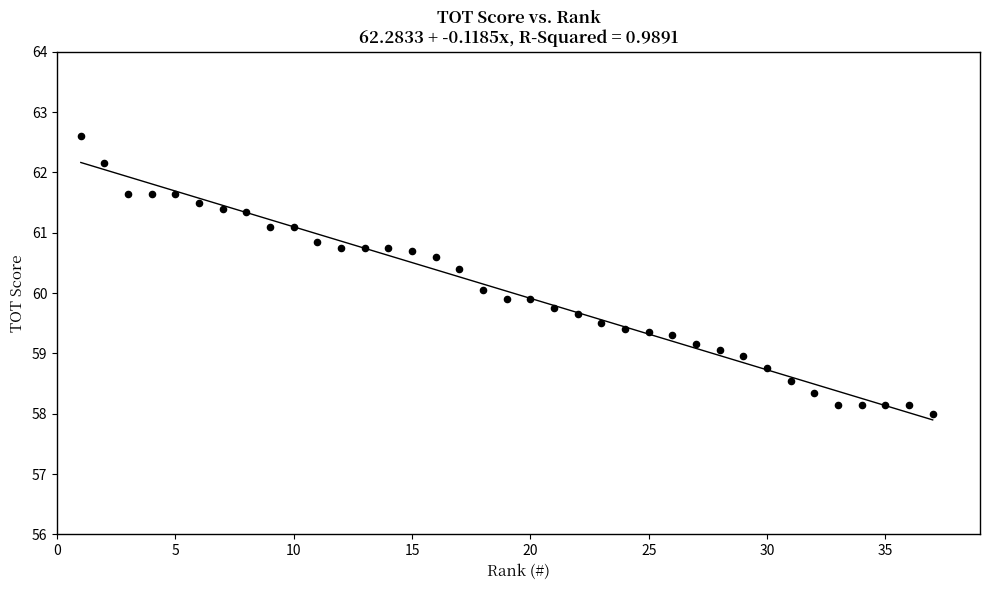

What is the range of X values (max minus min)?

36.0